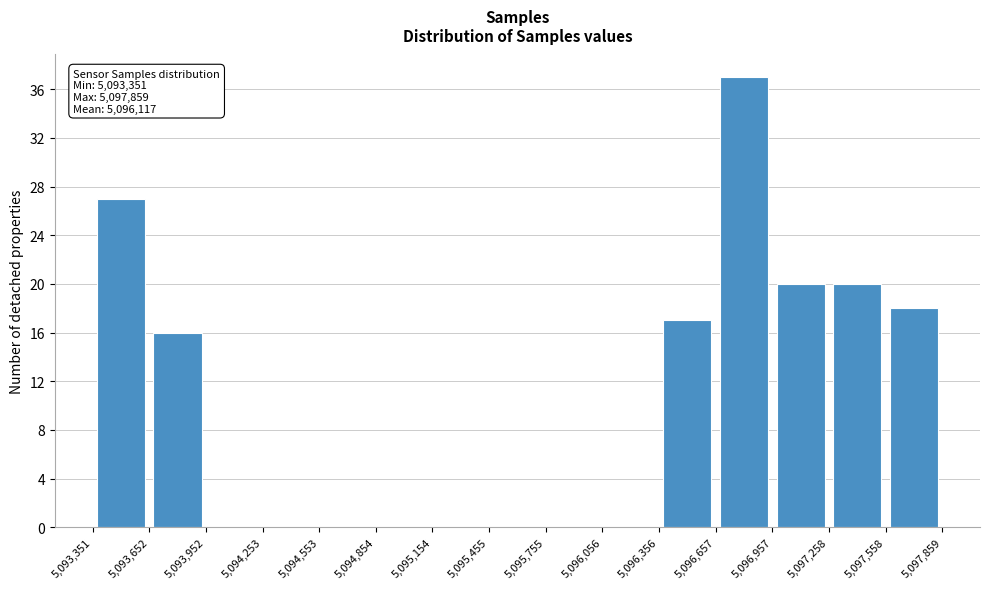

Which range on the x-axis has the tallest bar?

5,096,657 to 5,096,957